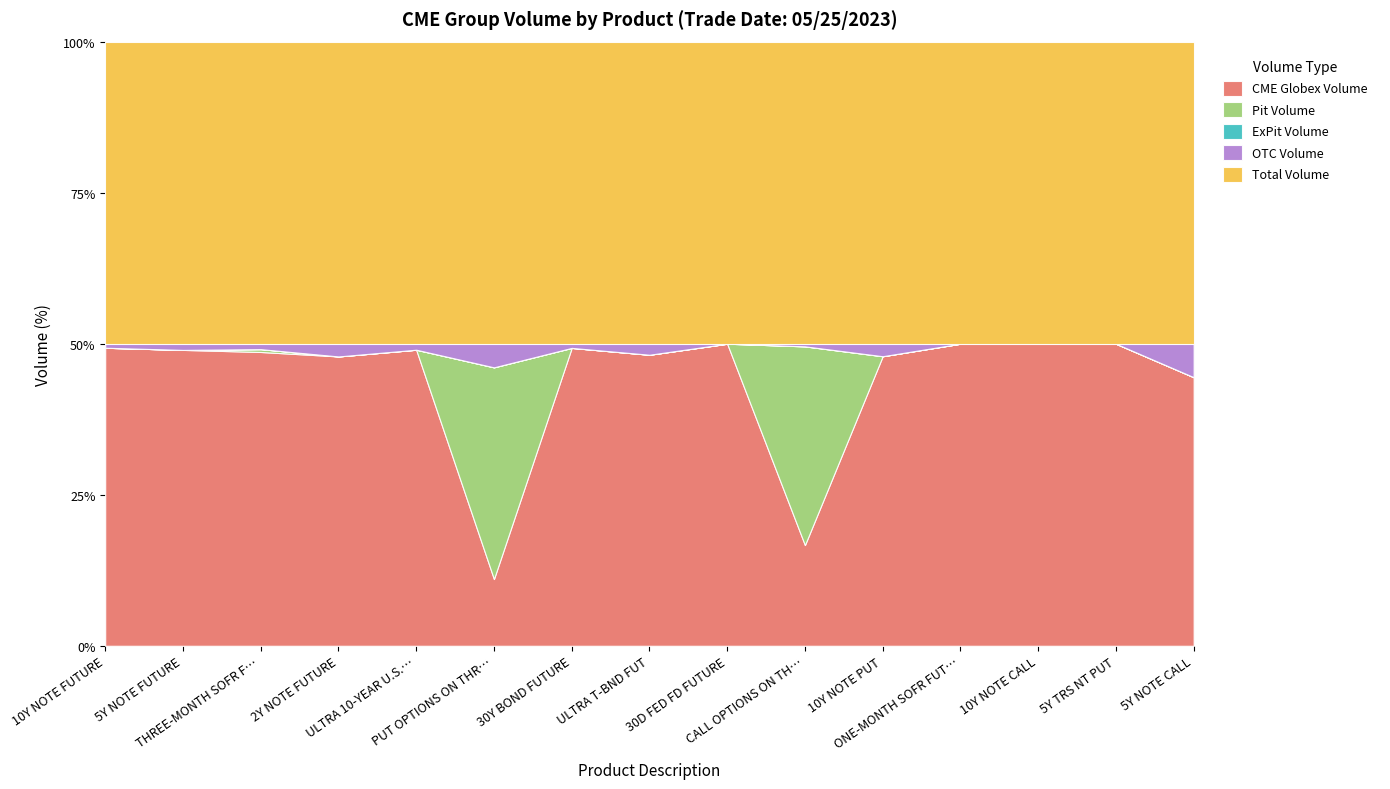

Which series has the widest spread of values?

Total Volume